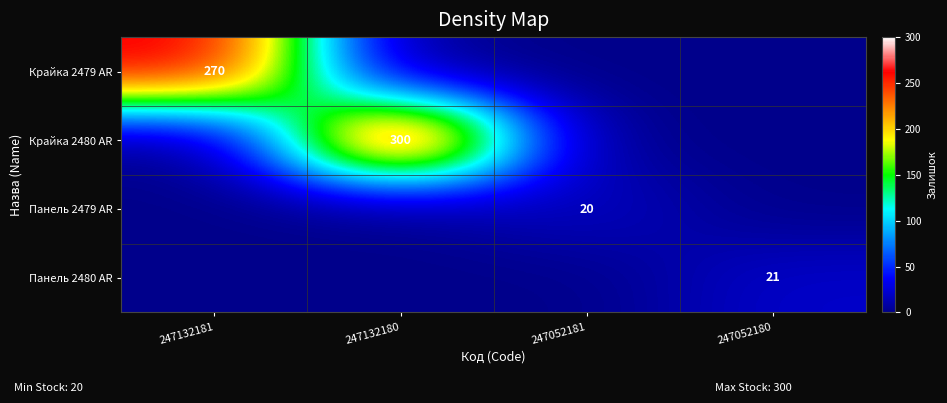

The value of Панель 2479 AR at 247052181 is 4. True or false?

False